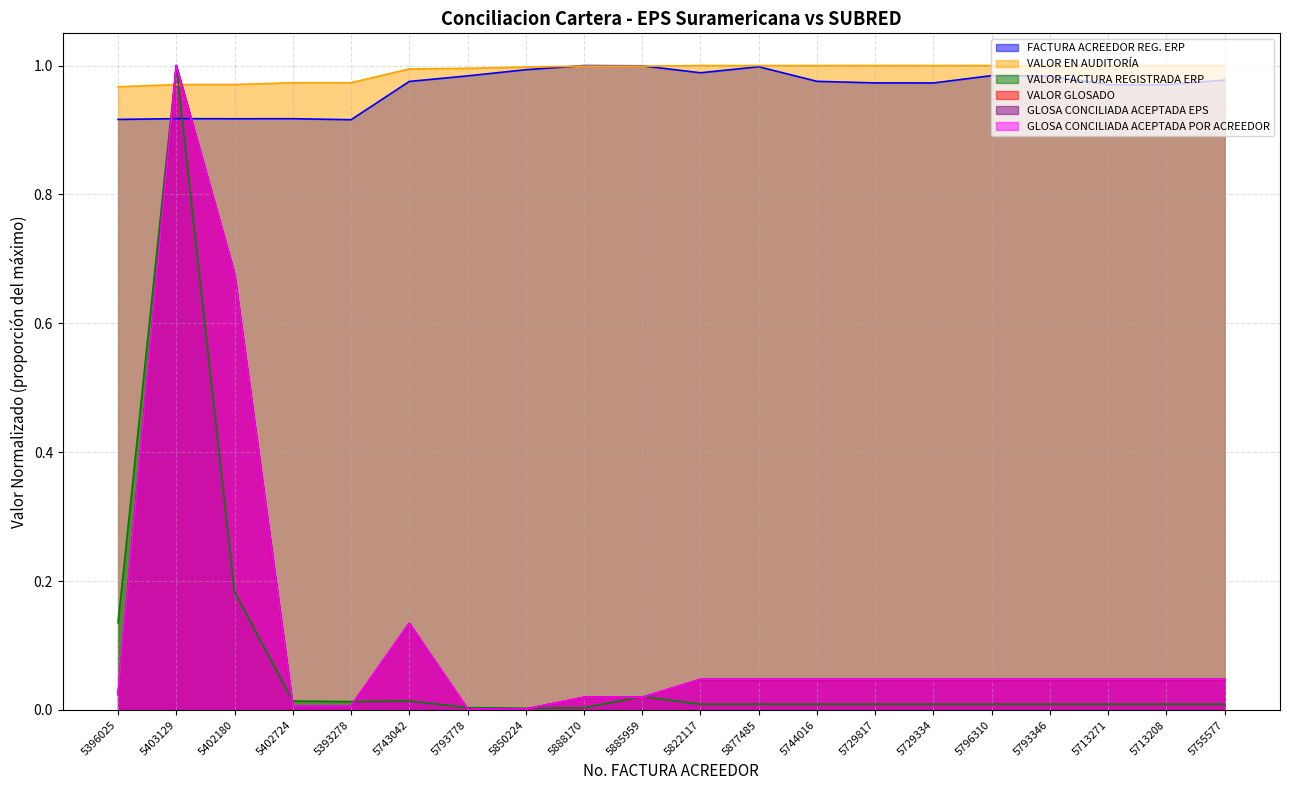

What are all the series names shown in the legend?

FACTURA ACREEDOR REG. ERP, VALOR EN AUDITORÍA, VALOR FACTURA REGISTRADA ERP, VALOR GLOSADO, GLOSA CONCILIADA ACEPTADA EPS, GLOSA CONCILIADA ACEPTADA POR ACREEDOR